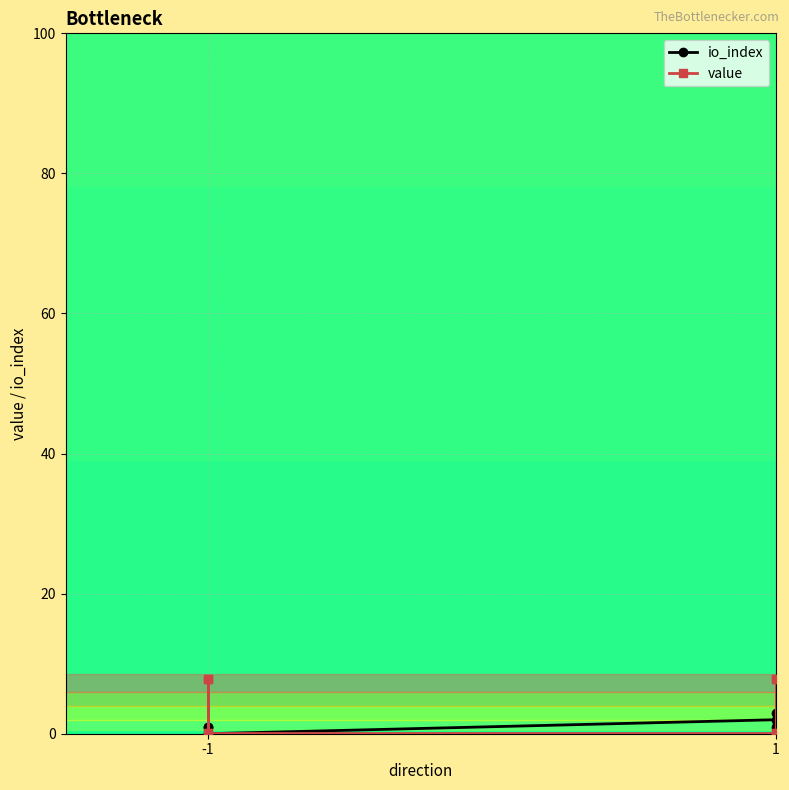

What is the difference between the value values at -1 and 1?

7.8